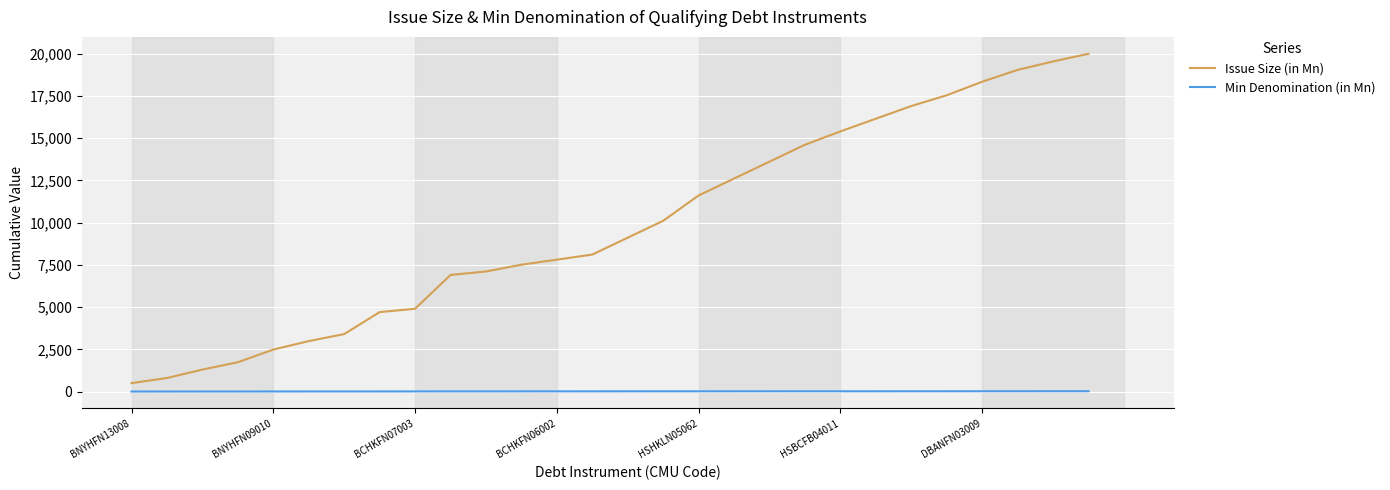

True or false: Issue Size (in Mn) and Min Denomination (in Mn) intersect in this chart.

False